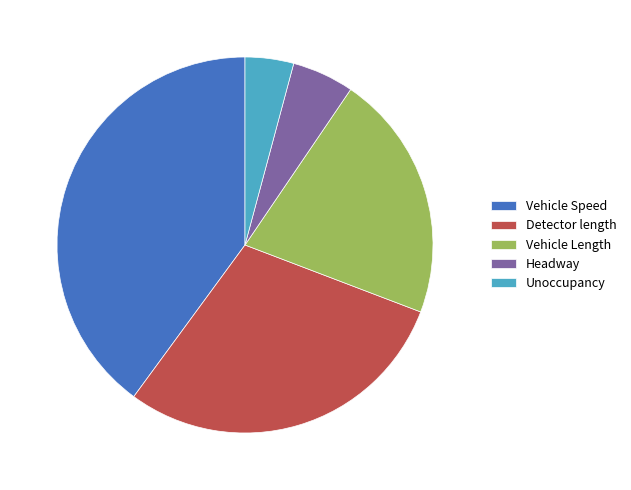

Combined, do Vehicle Length and Vehicle Speed account for over 50%?

Yes